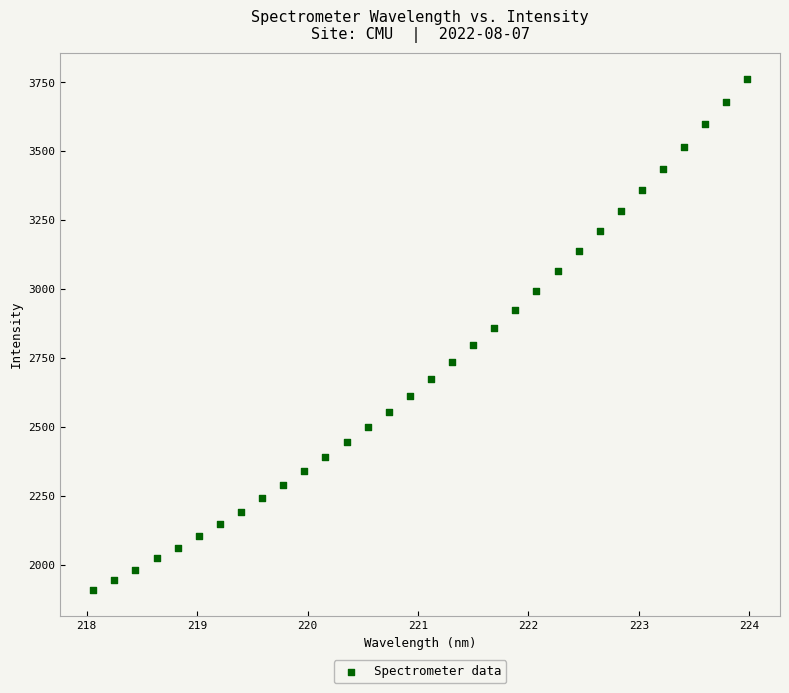

What is the range of X values (max minus min)?

5.9